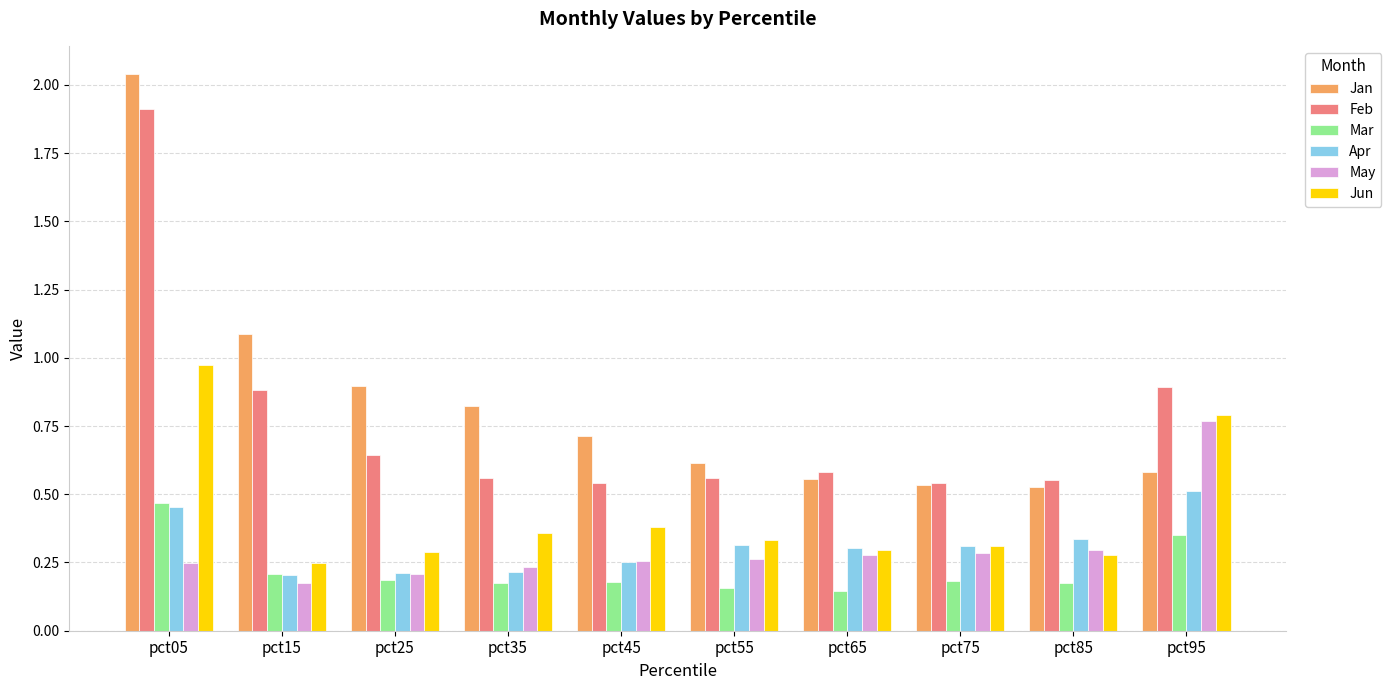

Which series has the widest spread of values?

Jan